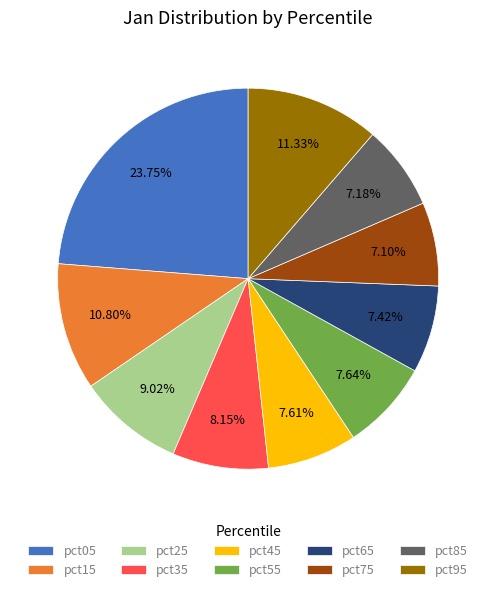

The pct65 slice represents 13% of the pie. True or false?

False